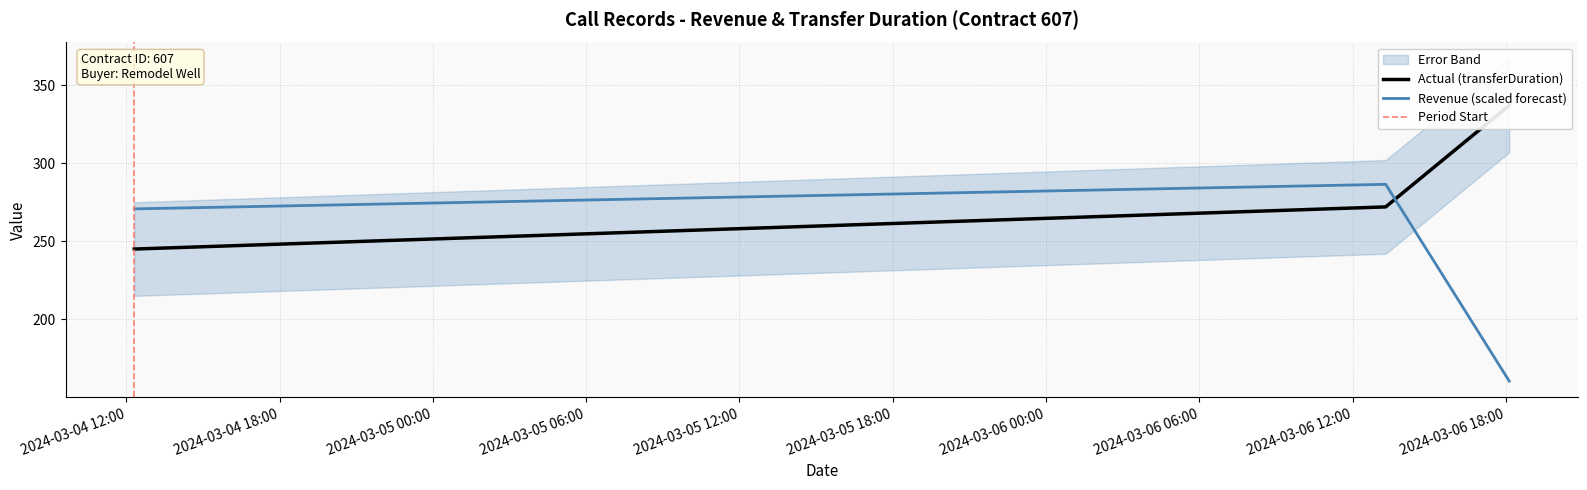

Reading left to right, extract all data points from this chart.

transferDuration: 245.0	272.0	337.0
revenue: 270.7	286.4	160.4